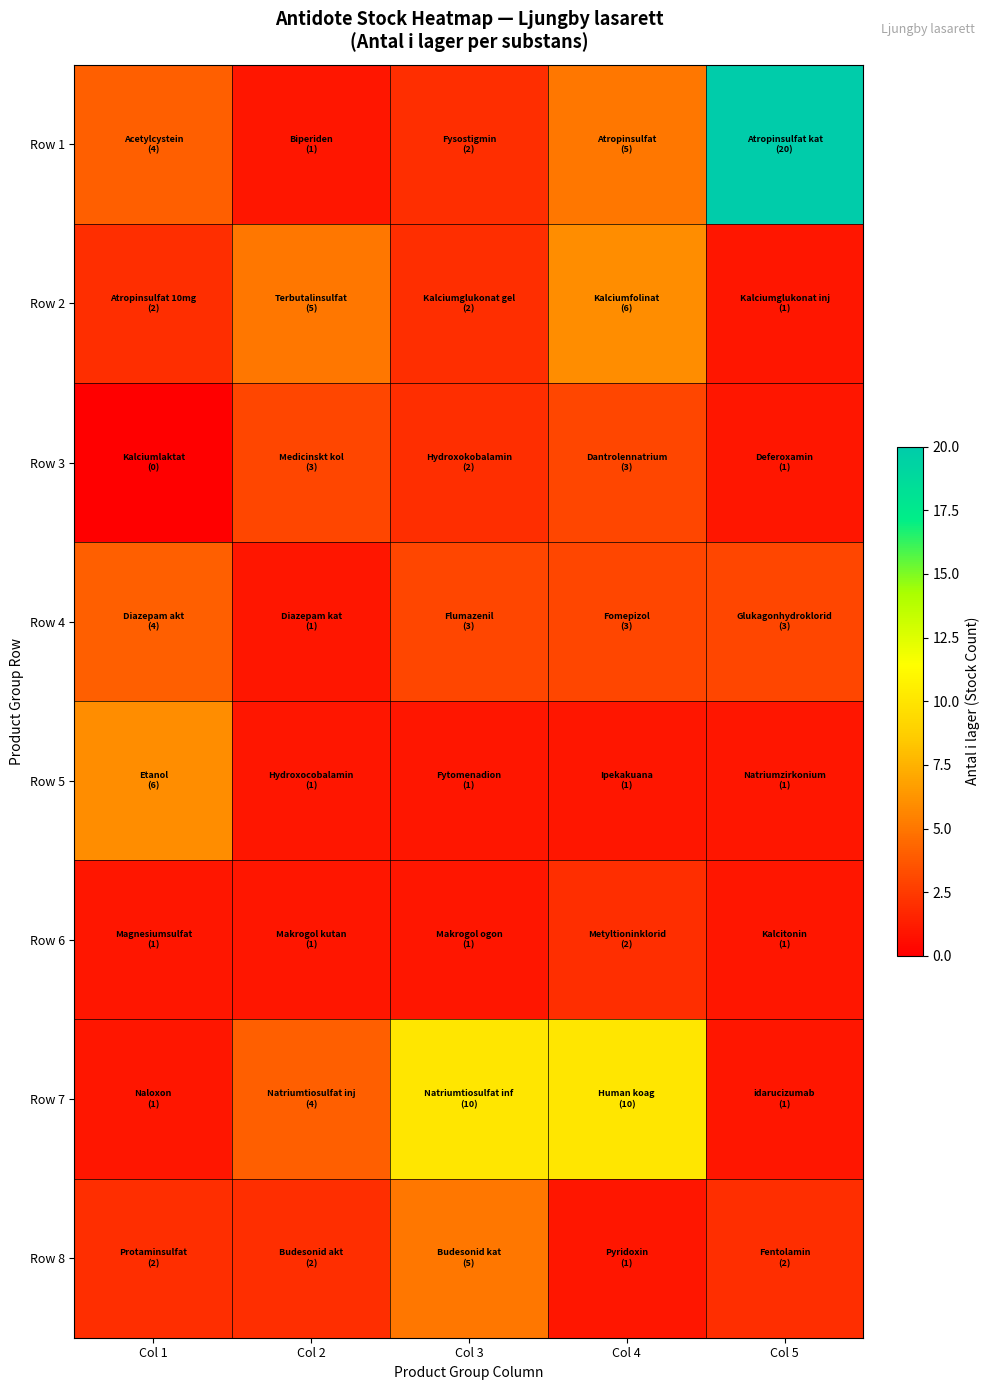

At which category does the chart reach its peak across all series?

Col 5